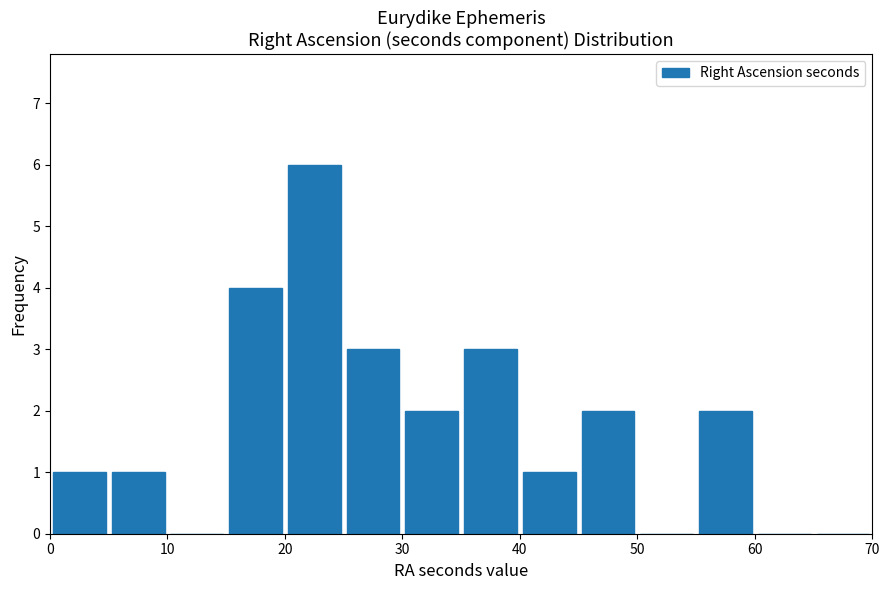

Reading left to right, list every bar in this chart as the range it spans on the x-axis followed by its height. The values are not printed on the chart, so give them approximately, as read against the axis.

0 to 5: 1
5 to 10: 1
10 to 15: 0
15 to 20: 4
20 to 25: 6
25 to 30: 3
30 to 35: 2
35 to 40: 3
40 to 45: 1
45 to 50: 2
50 to 55: 0
55 to 60: 2
60 to 65: 0
65 to 70: 0